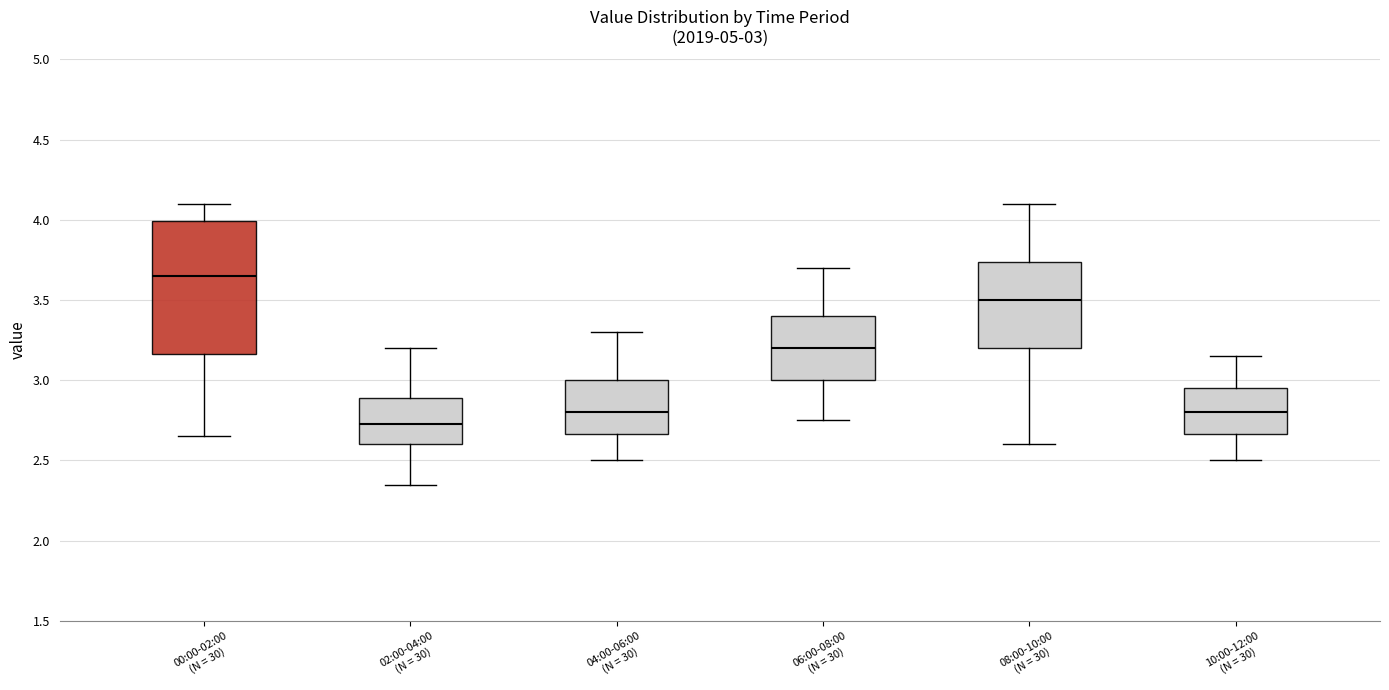

Comparing the boxes themselves (not the whiskers), which one is the tallest?

00:00-02:00 (N = 30)